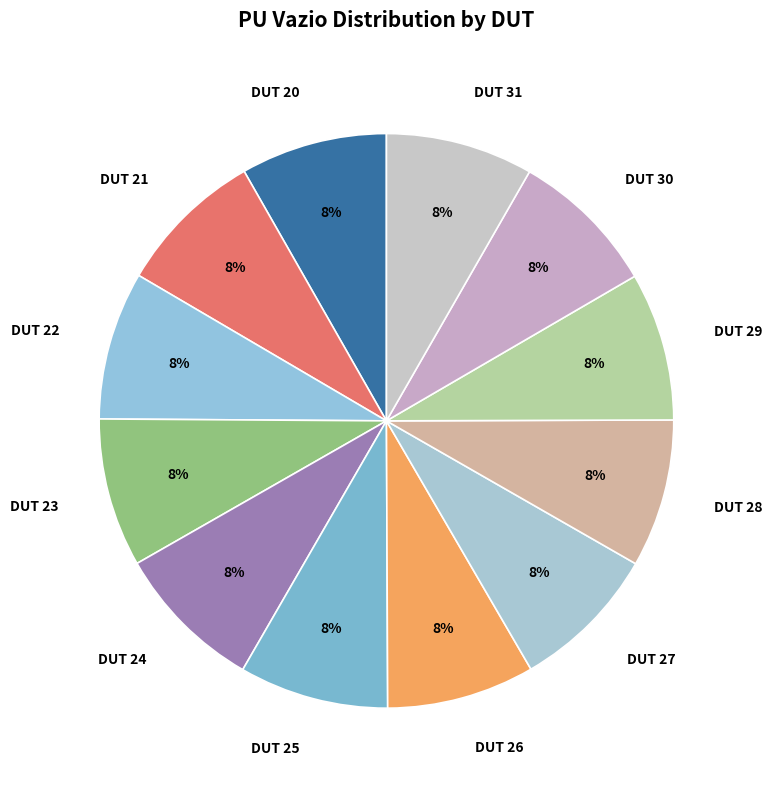

Is DUT 22 the majority of the pie?

No